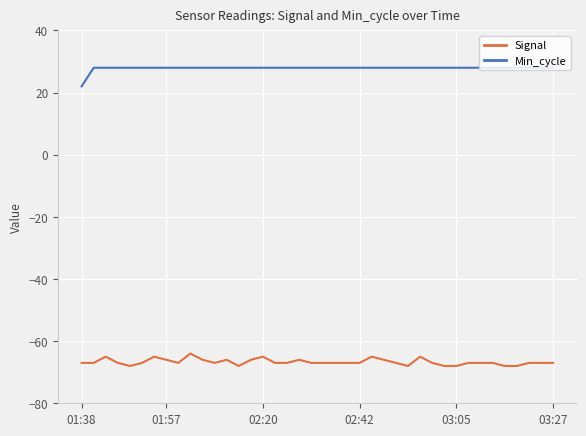

True or false: Signal and Min_cycle cross at least once.

False